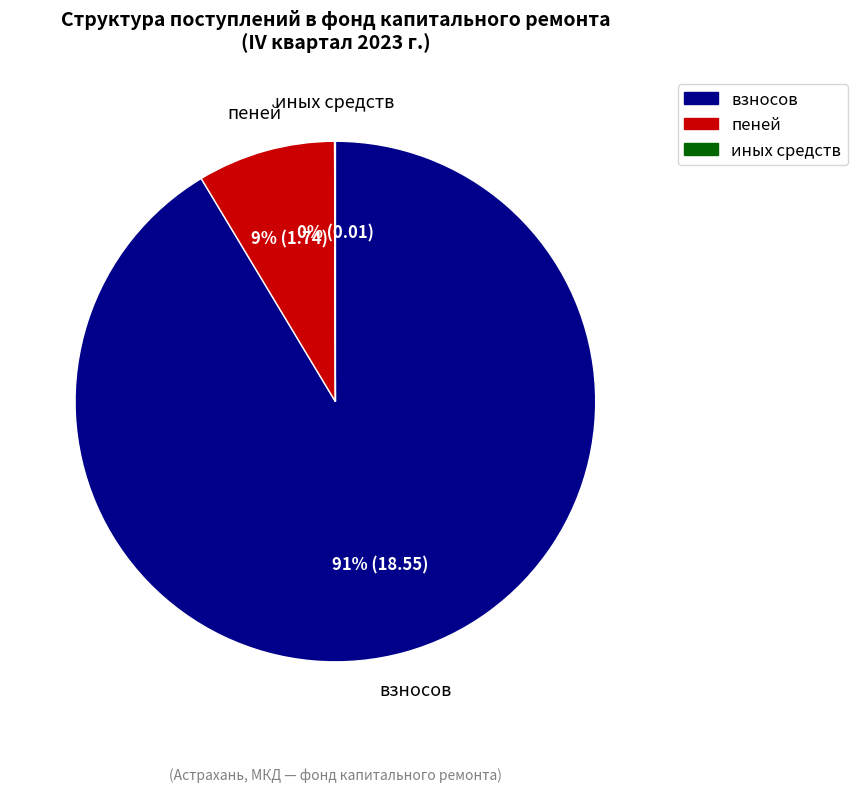

To the nearest percent, what is the difference between the largest and smallest slice percentages?

91%